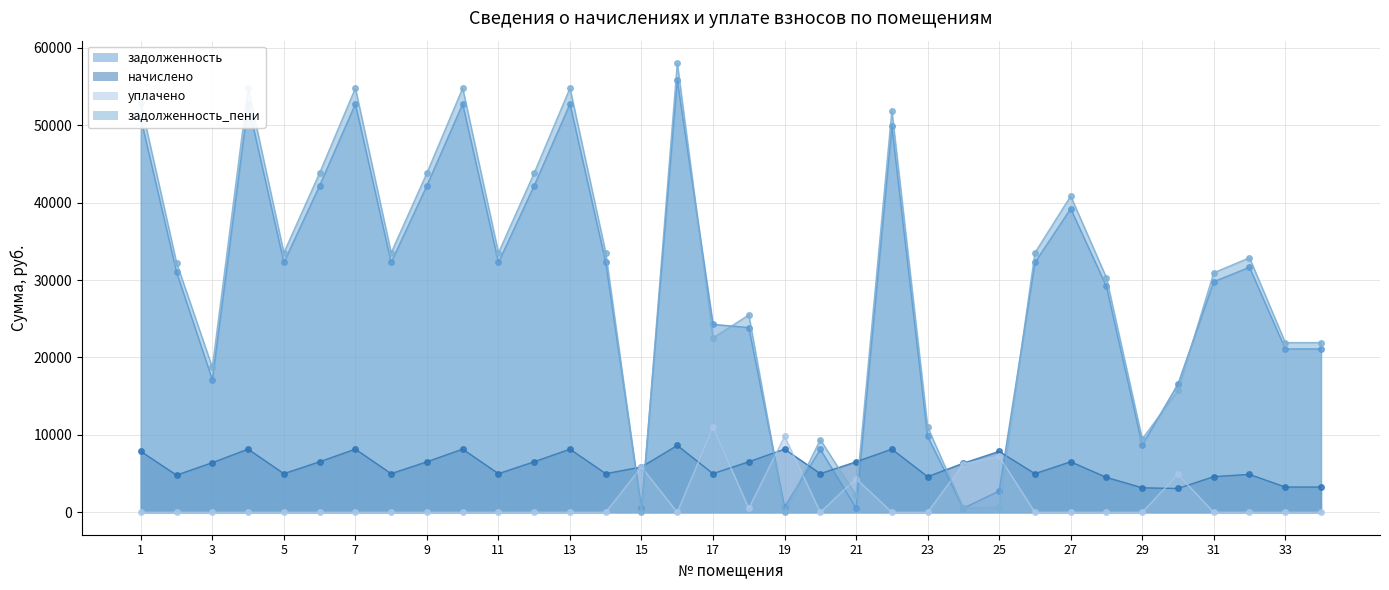

List the series in order of their peak value, lowest first.

начислено, уплачено, задолженность, задолженность_пени